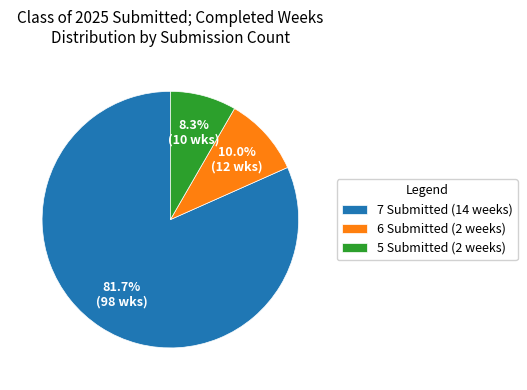

Is there any slice that represents more than half of the pie?

Yes